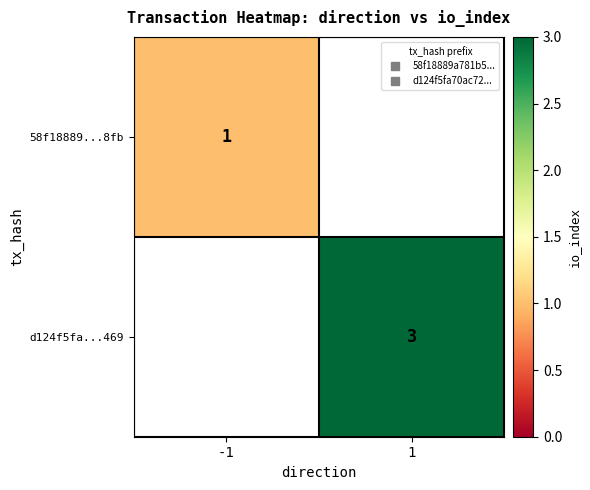

At which label is 58f18889...8fb closest to 1?

-1